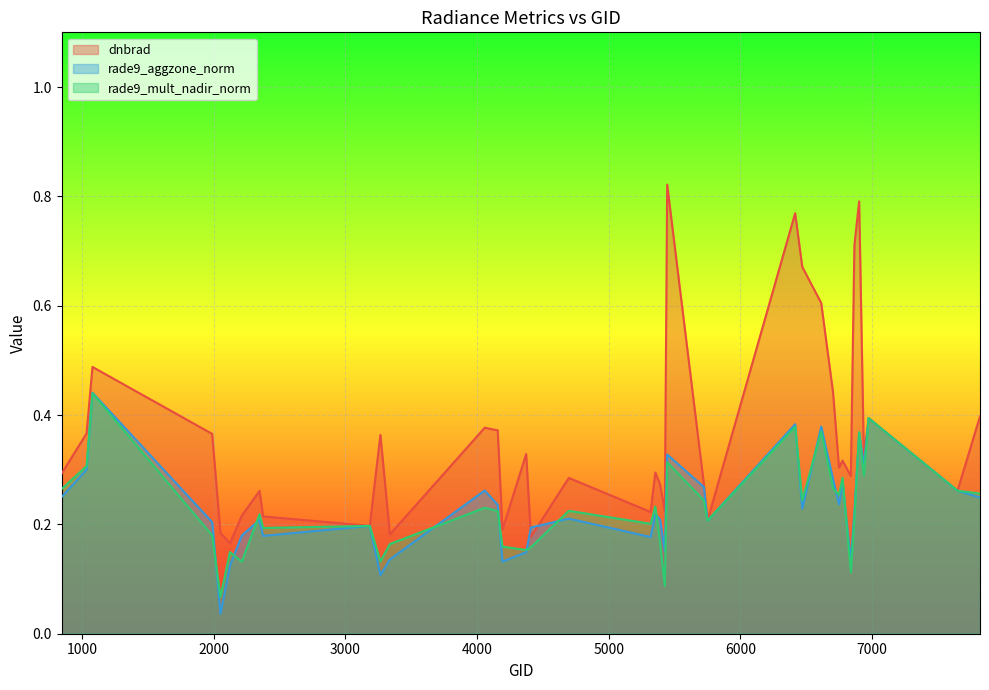

What is the difference between the maximum and minimum values in the rade9_aggzone_norm series?

0.4